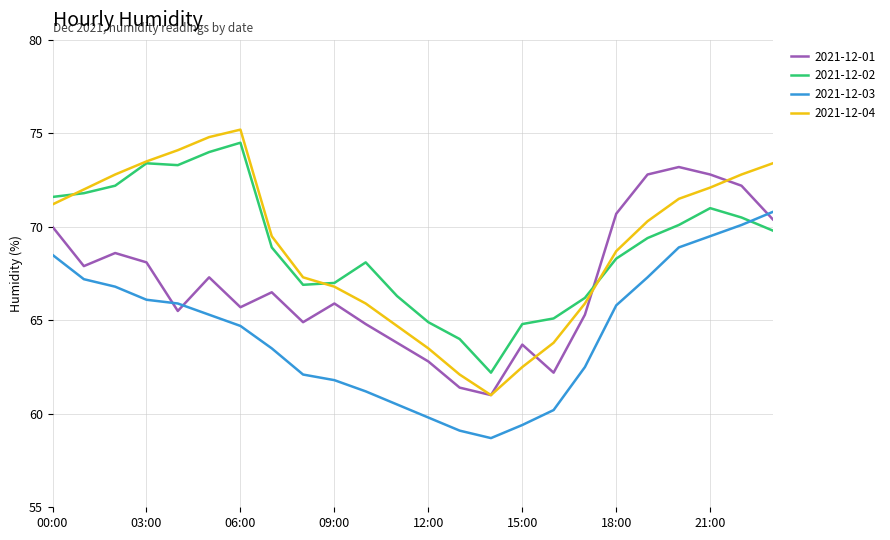

What is the lowest value of the 2021-12-01 series?

61.0